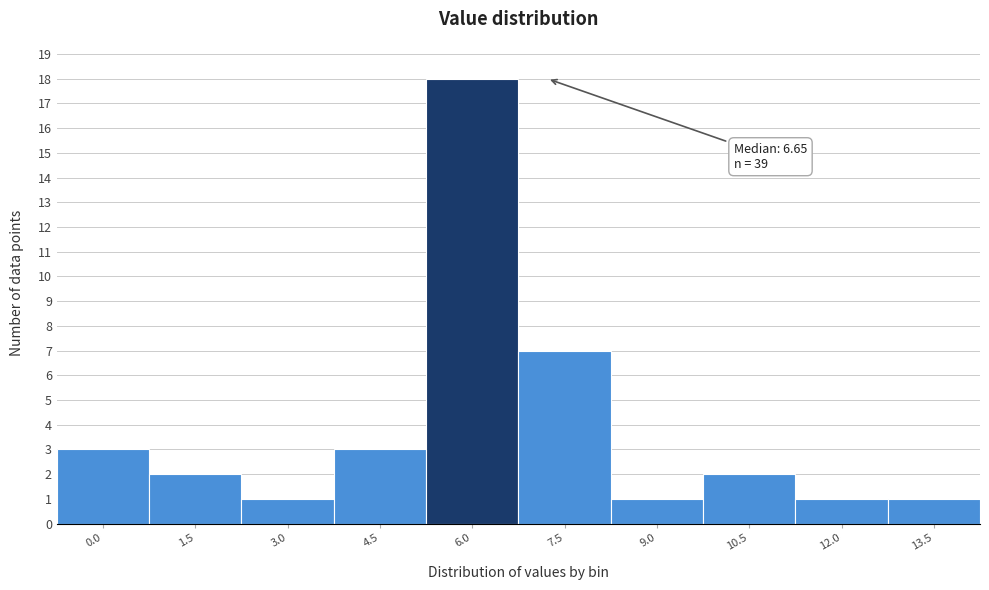

Reading left to right, list all the values displayed in this chart.

3	2	1	3	18	7	1	2	1	1